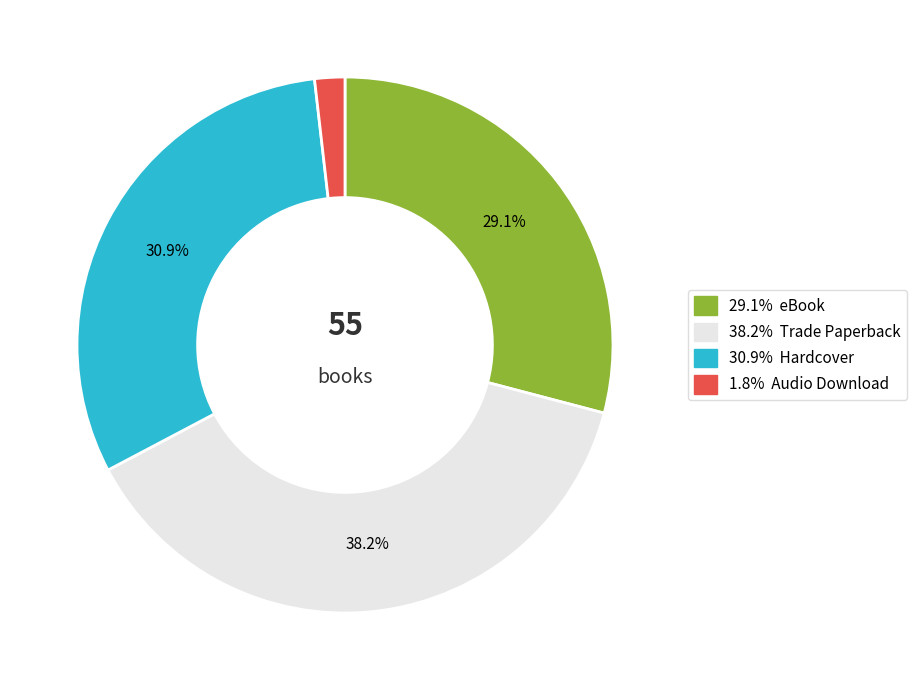

Is there a majority slice in this chart?

No